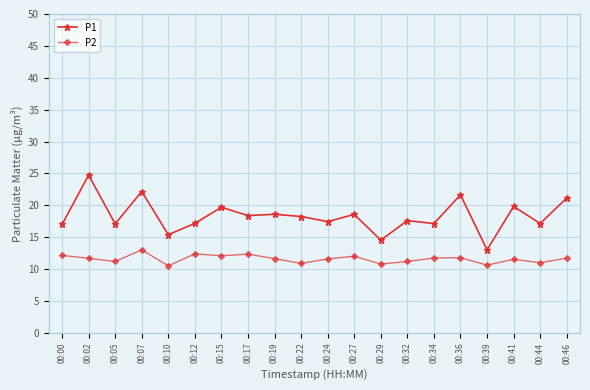

The P1 series shows 24.8 at 00:02. True or false?

True